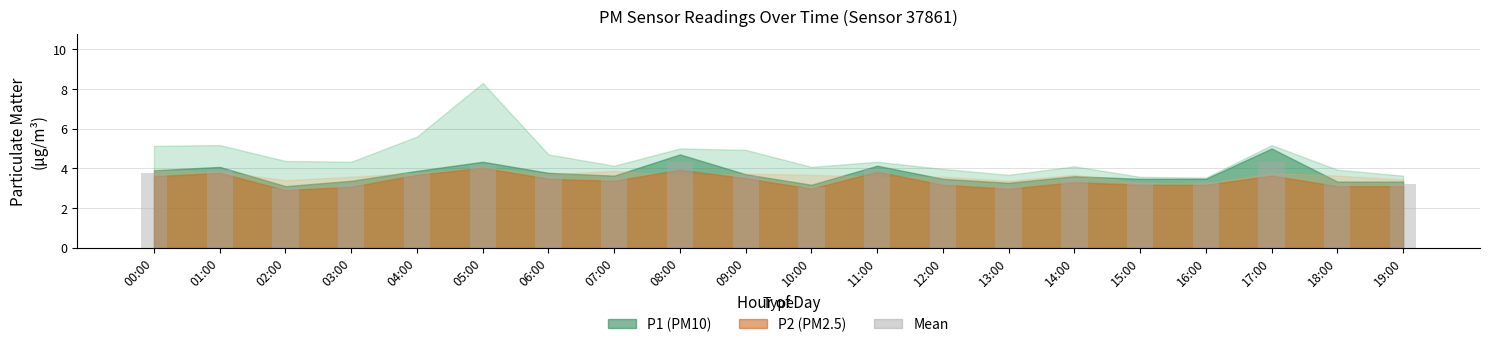

What is the change in value from 00:00 to 06:00?

-0.1